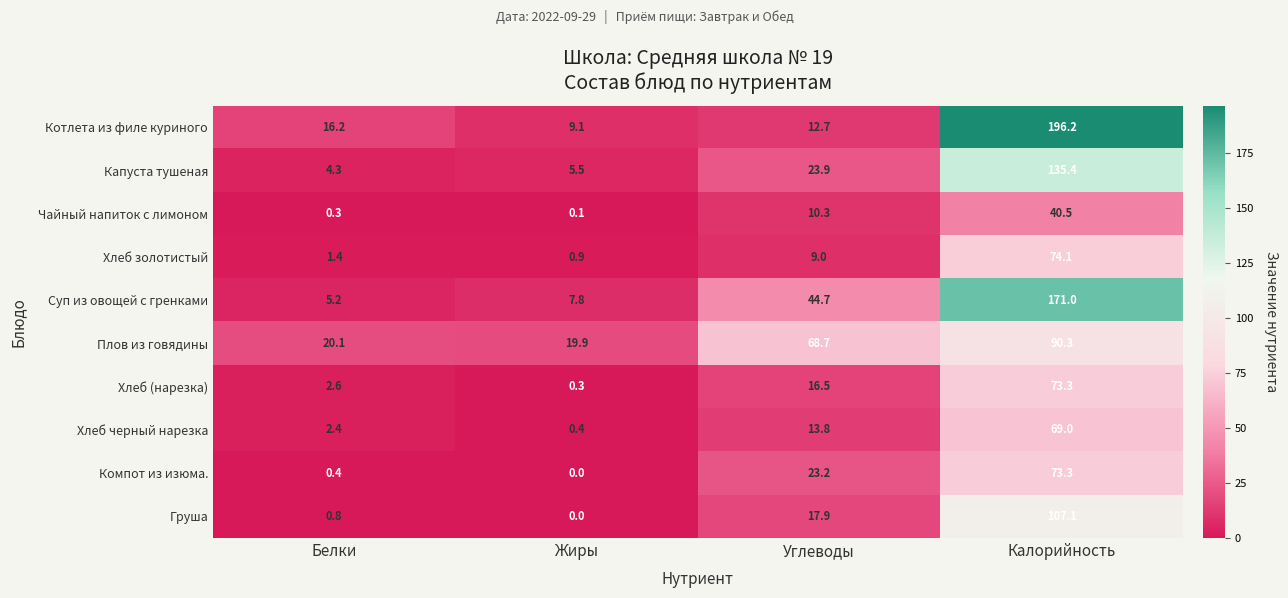

Between Белки and Калорийность, which series saw the biggest shift?

Котлета из филе куриного